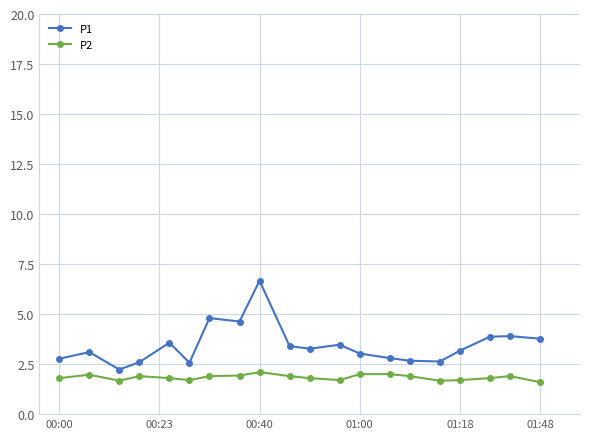

What is the difference between the maximum and minimum values in the P1 series?

4.4